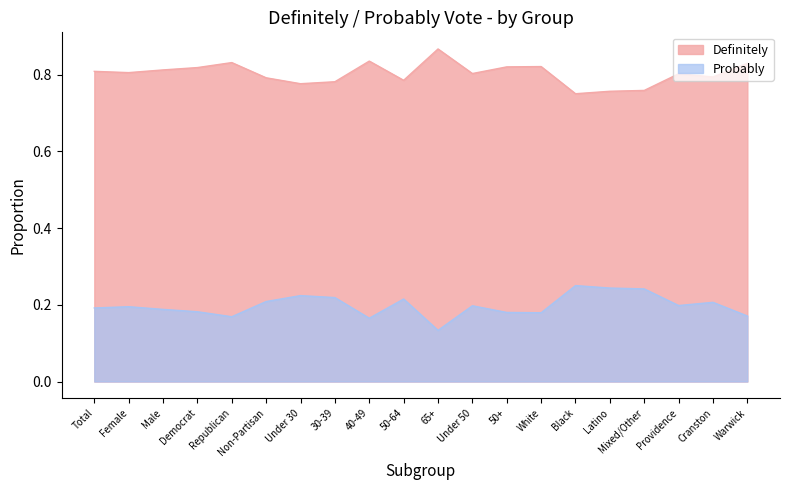

Which series changed the most between Latino and Warwick?

Definitely